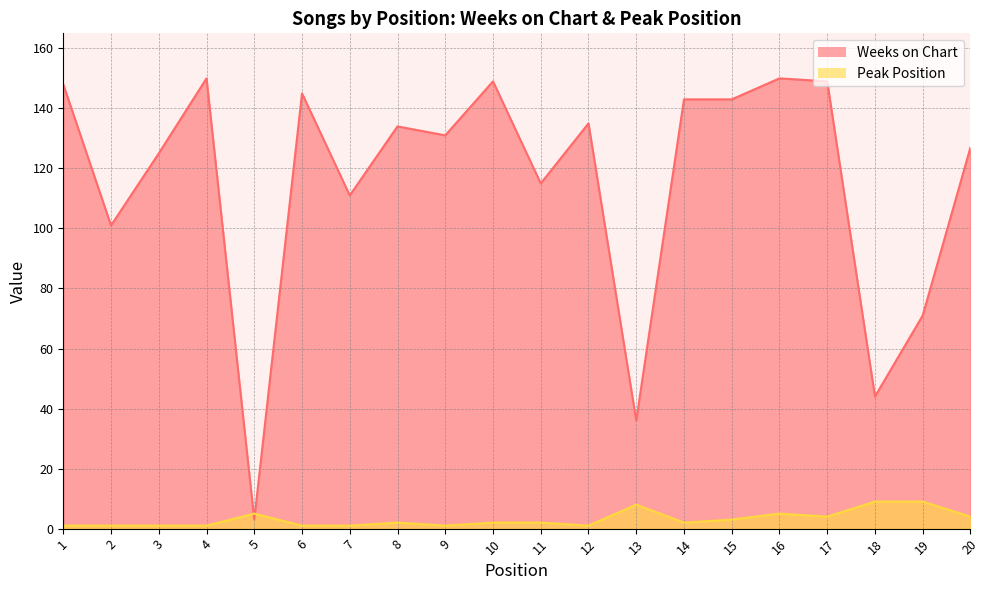

What is the average value of the Peak Position series?

3